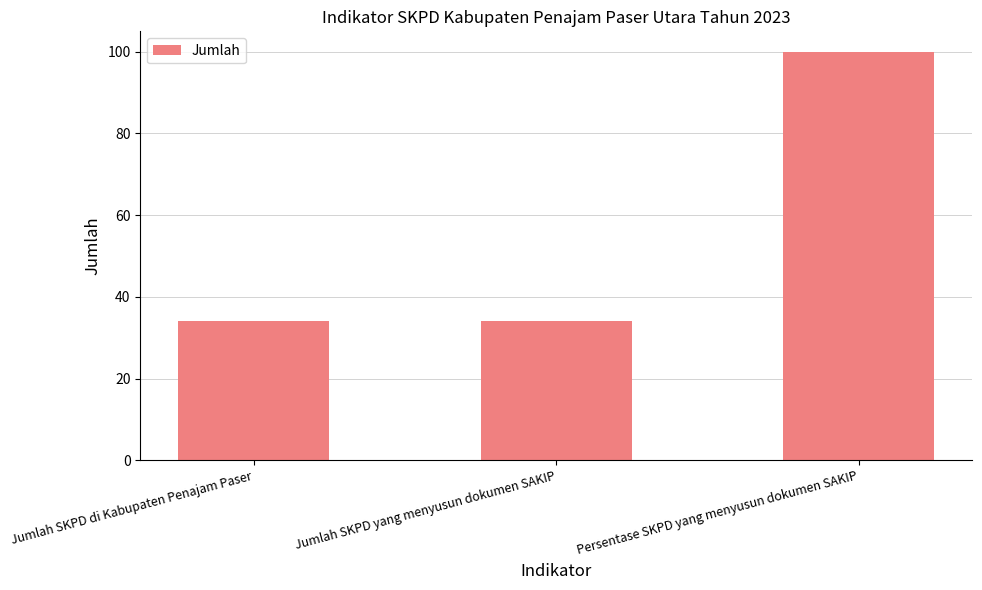

How many bars are there in total?

3